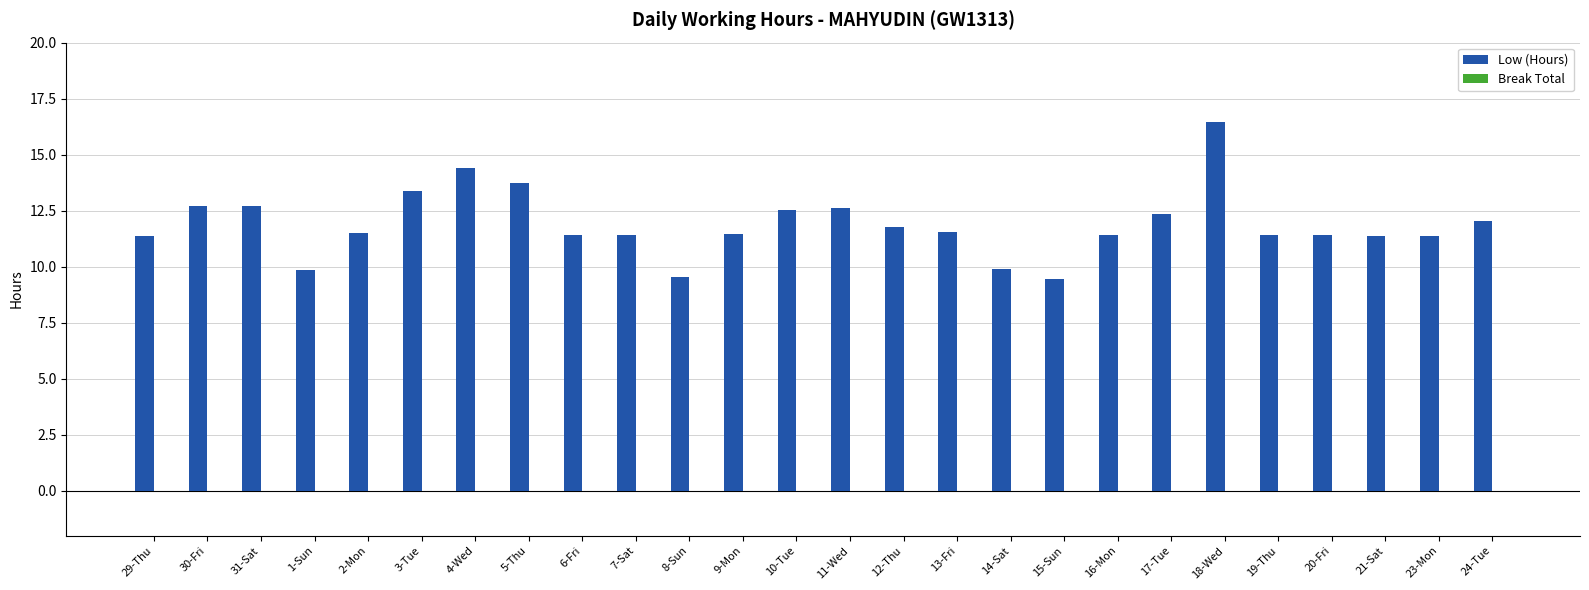

Is it true that the value at 2-Mon is 18.0?

False